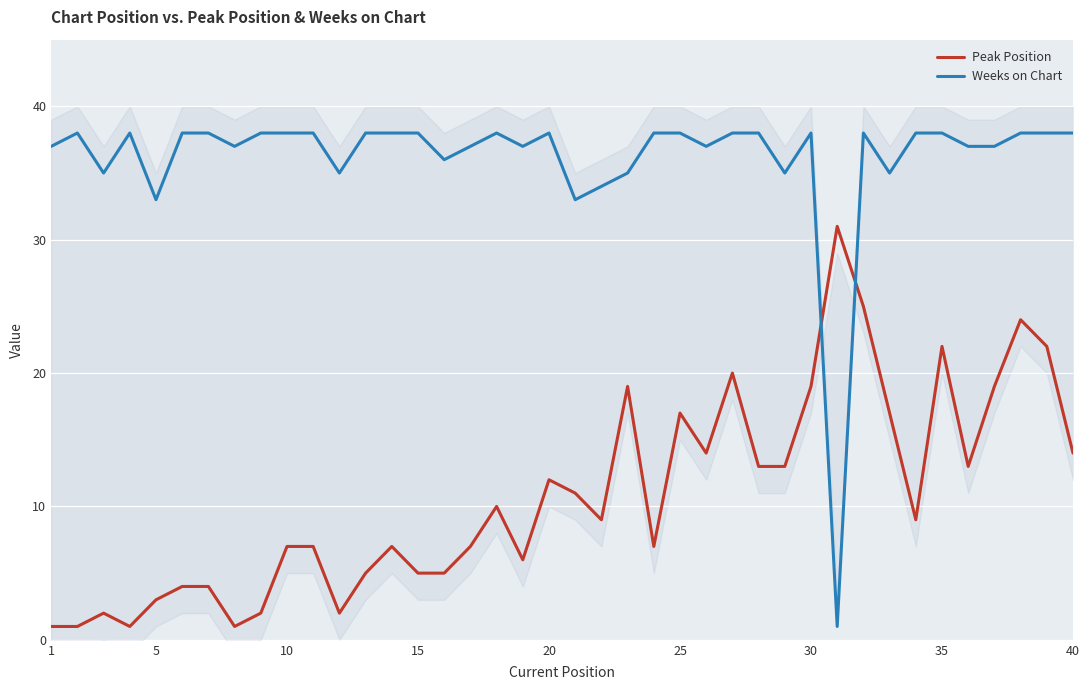

How many values in the Weeks on Chart series are below 38?

17